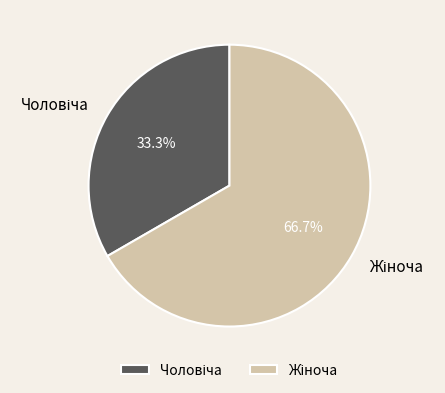

What is the change in value from Чоловіча to Жіноча?

+1